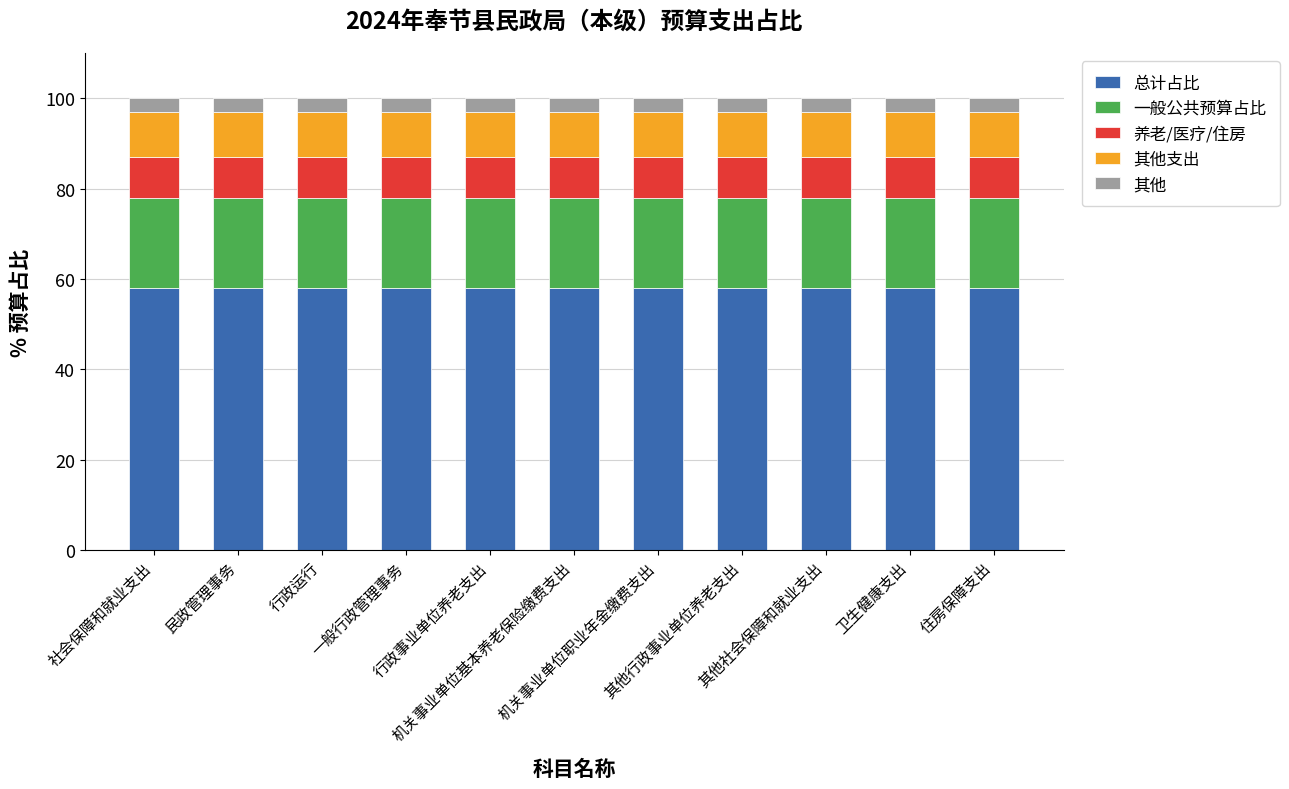

What is the maximum value for 总计占比?

58.0